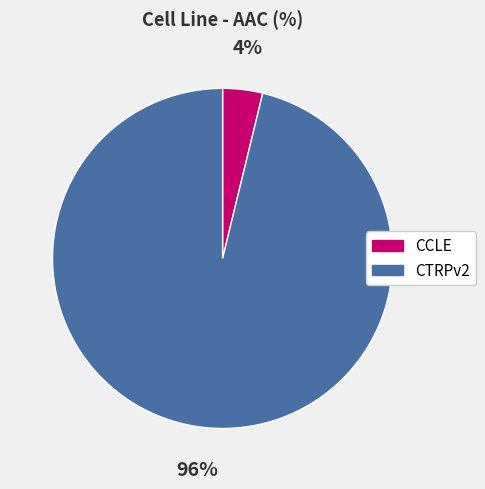

To the nearest percent, what percentage of the pie is CCLE?

4%